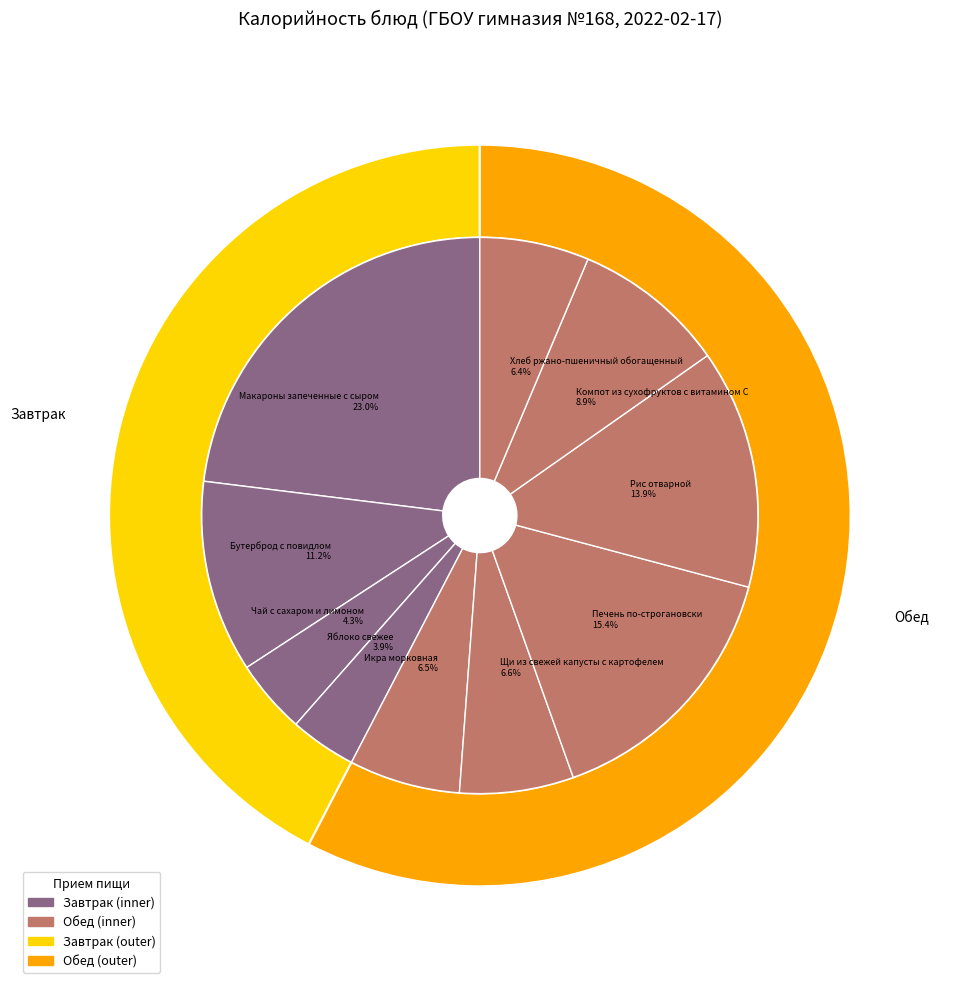

Which slice is the largest?

Макароны запеченные с сыром